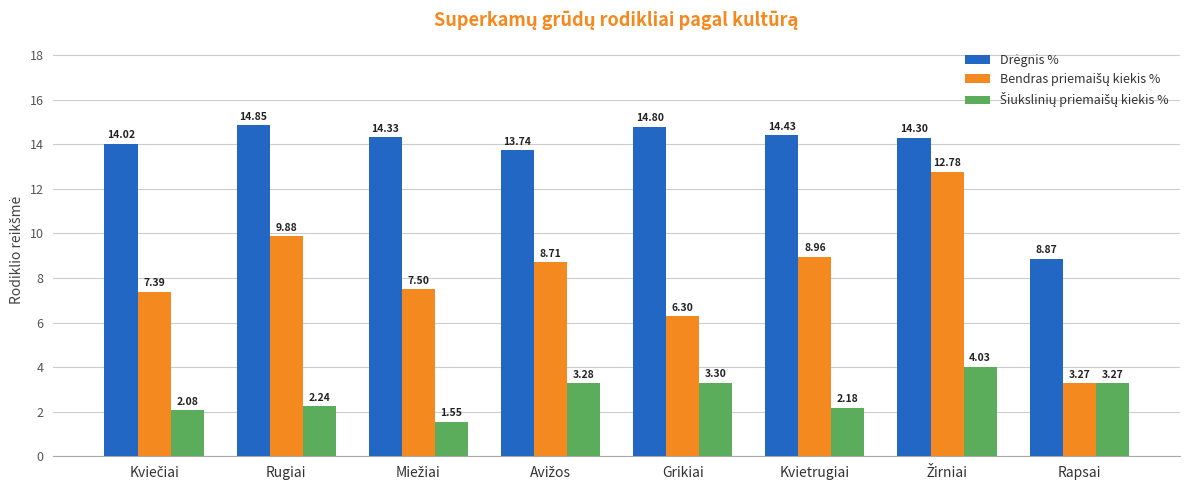

What is the total value across all series at Rugiai?

27.0